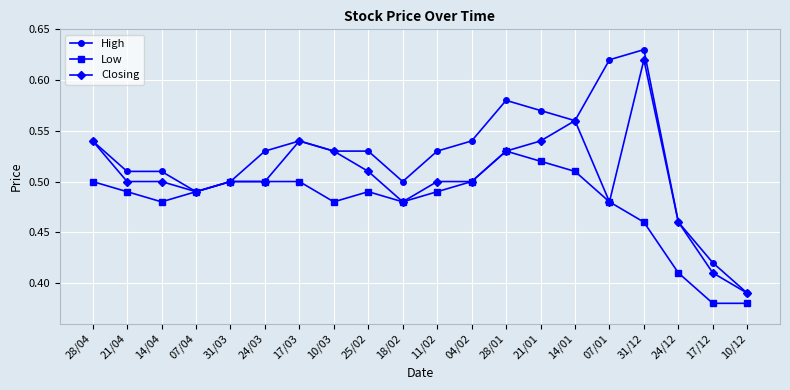

Rank the series by their average value, from lowest to highest.

Low, Closing, High